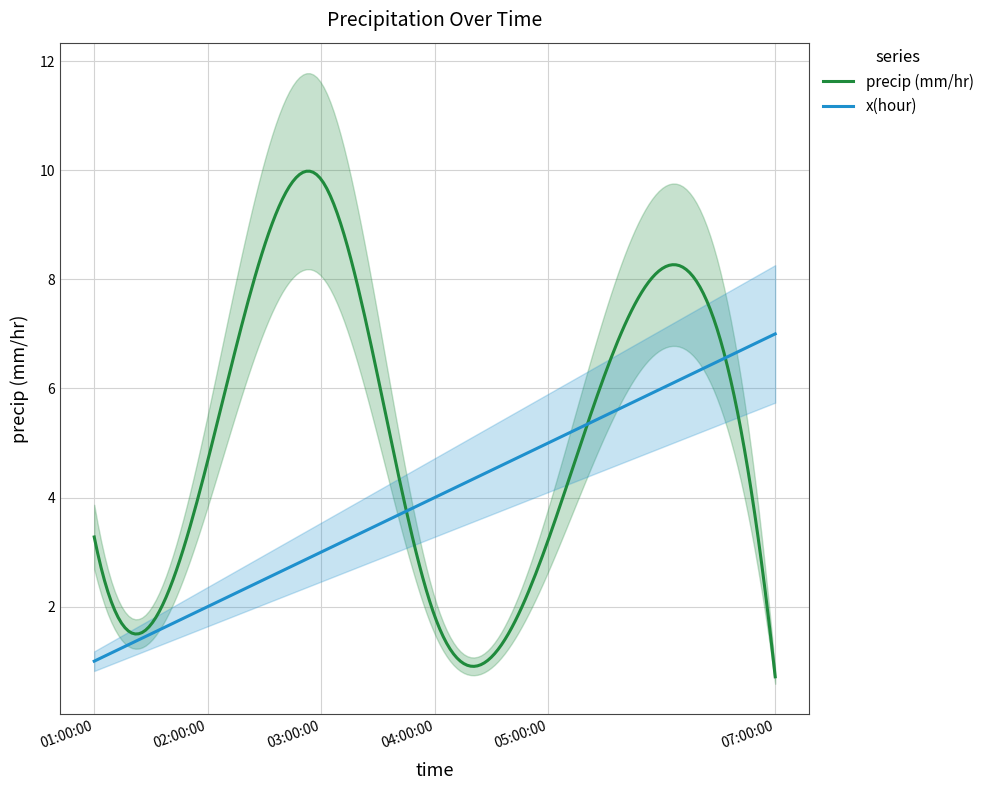

What is the total value across all series at 03:00:00?

12.8